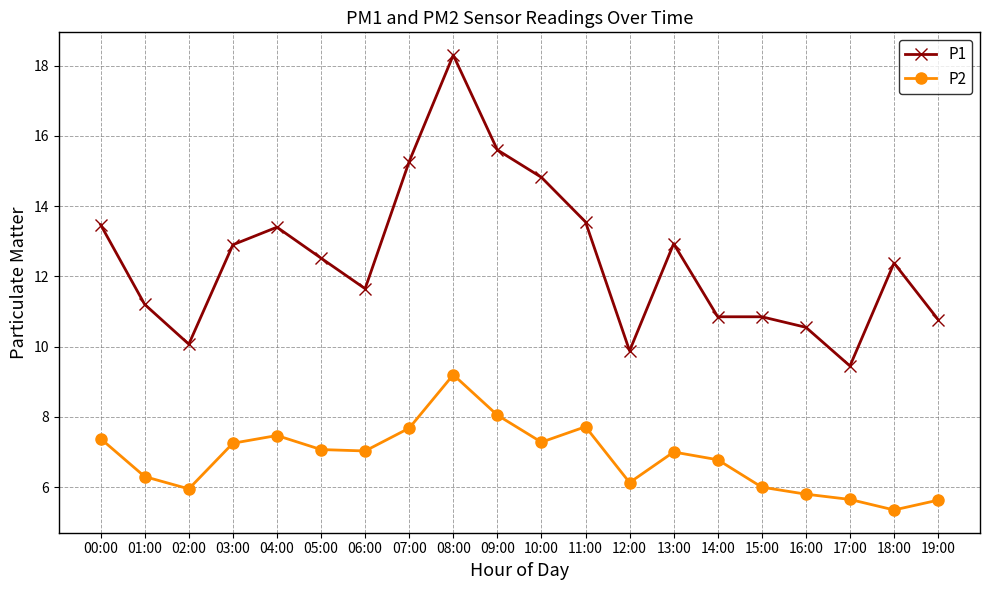

At which category does P2 reach its first local peak?

04:00